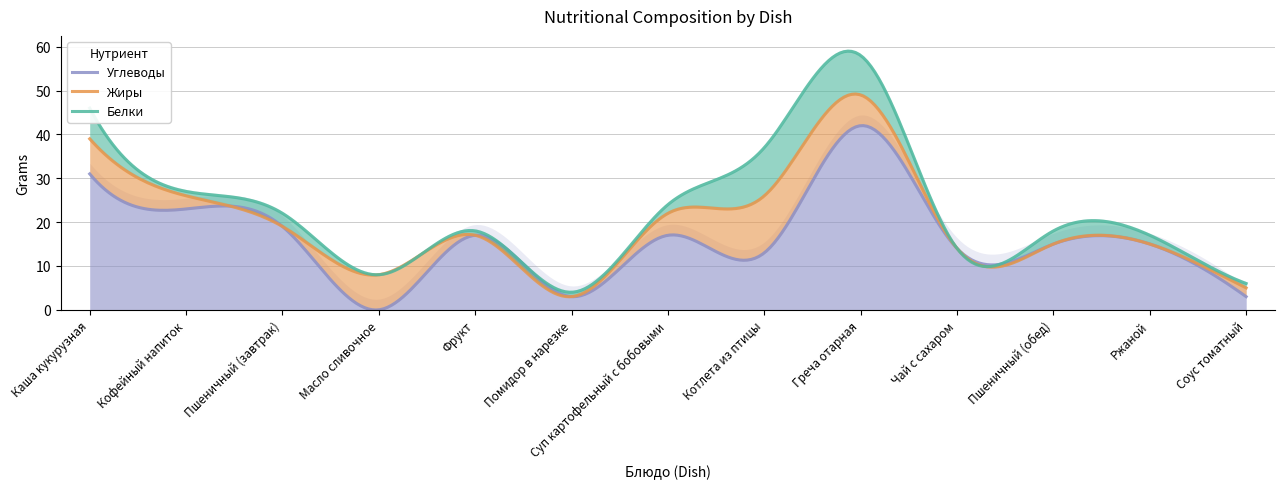

Reading left to right, list all the values displayed in this chart.

Белки: 7	1	3	0	1	1	2	11	9	0	3	2	1
Жиры: 8	3	0	8	0	0	5	13	7	0	0	0	2
Углеводы: 31	23	19	0	17	3	17	13	42	14	15	15	3